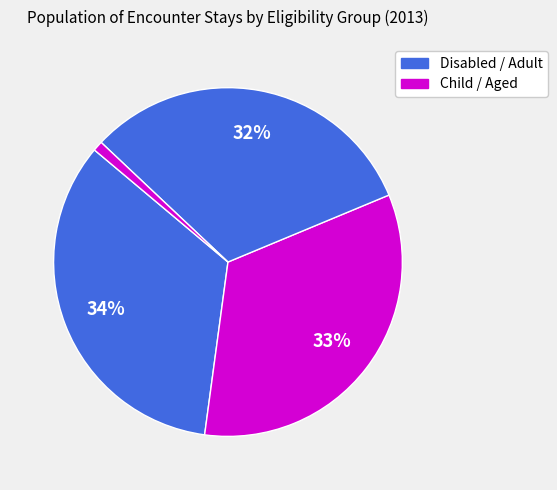

How many segments does this pie chart have?

4